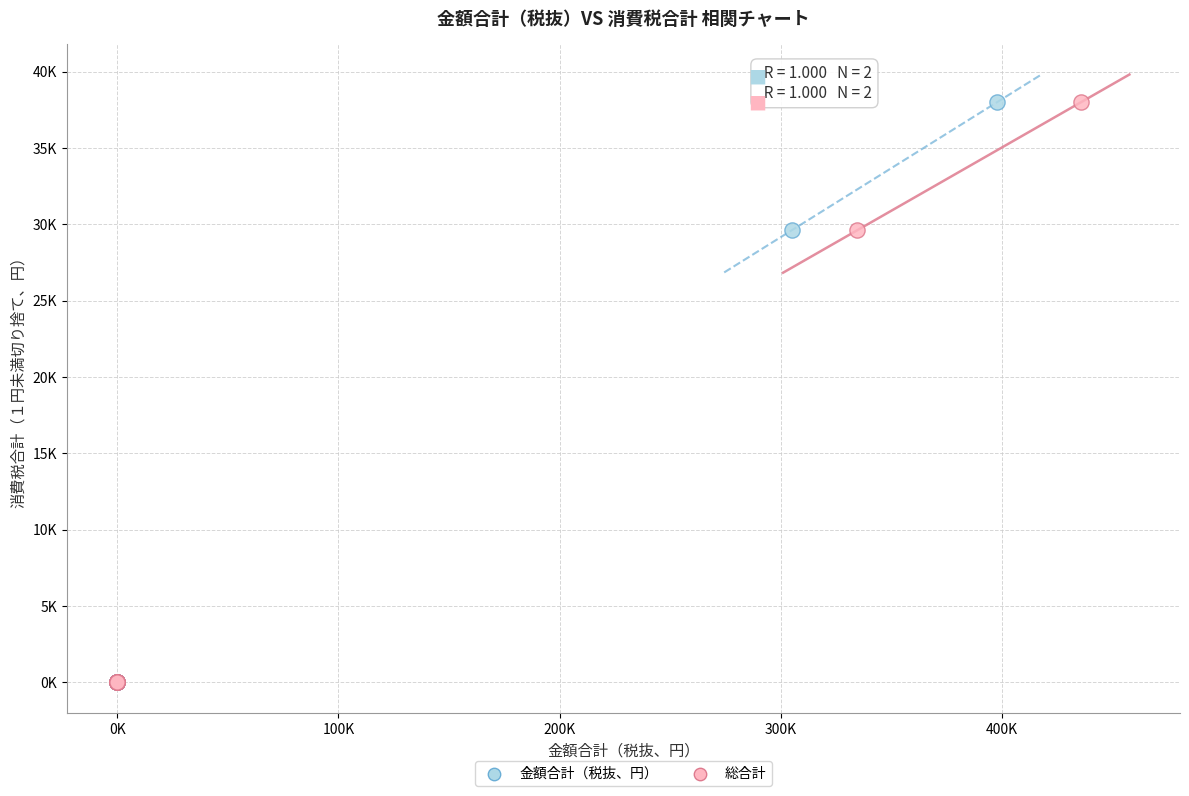

What are all the series names shown in the legend?

金額合計（税抜、円）, 総合計